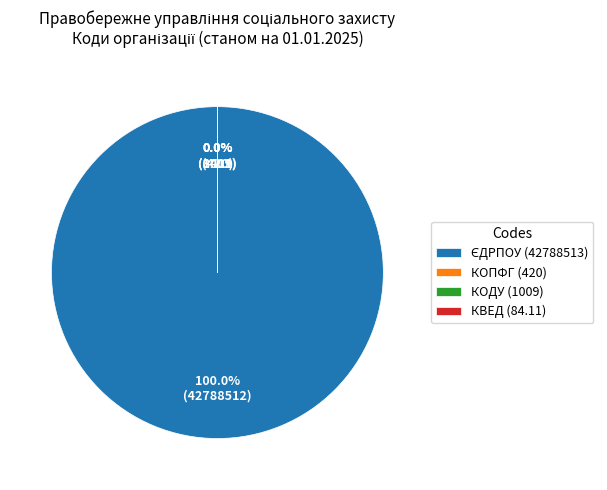

Is there a majority slice in this chart?

Yes